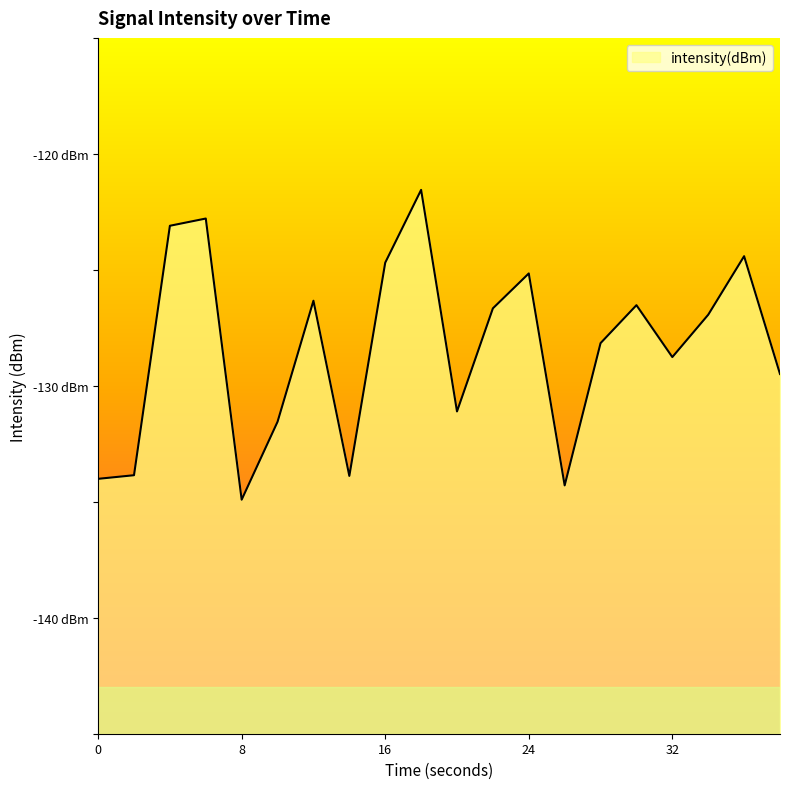

List the labels in order of value, smallest first.

32, 13, 0, 7, 8, 5, 10, 19, 16, 14, 17, 11, 15, 6, 12, 8, 18, 16, 24, 9